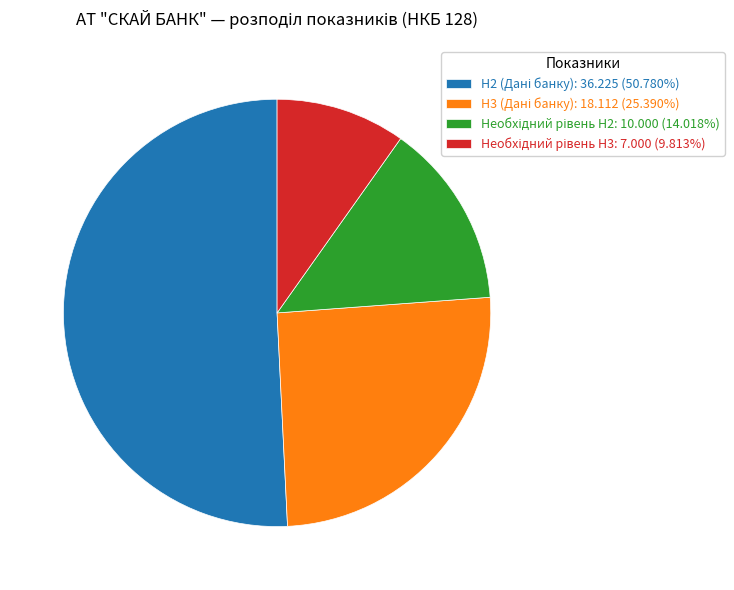

Is there a majority slice in this chart?

Yes